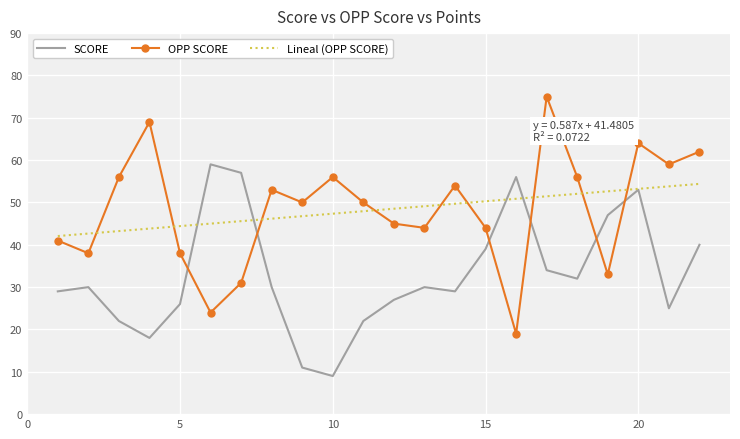

Is it true that SCORE equals 11 at 9?

True